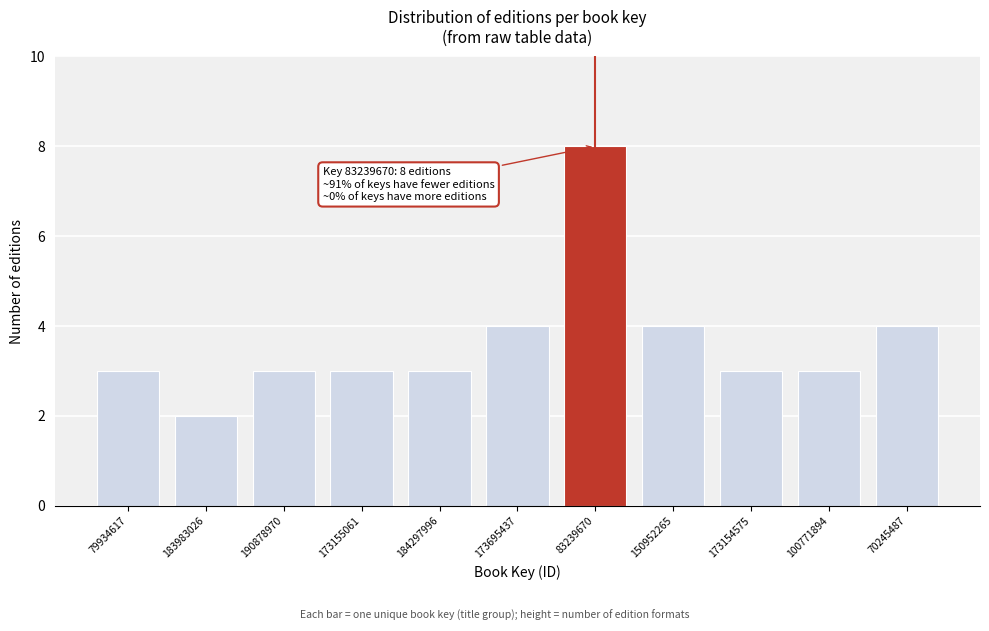

Reading left to right, transcribe all the data shown in this chart.

3	2	3	3	3	4	8	4	3	3	4